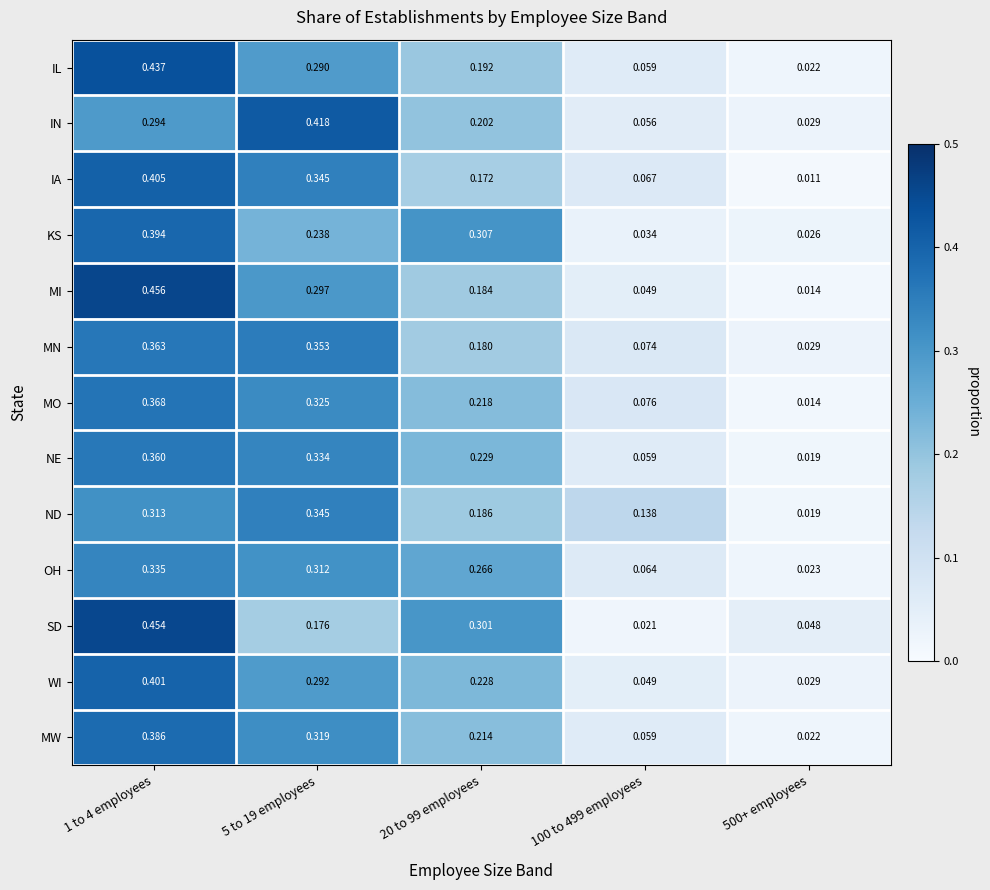

List the series in order of their peak value, lowest first.

OH, ND, NE, MN, MO, MW, KS, WI, IA, IN, IL, SD, MI